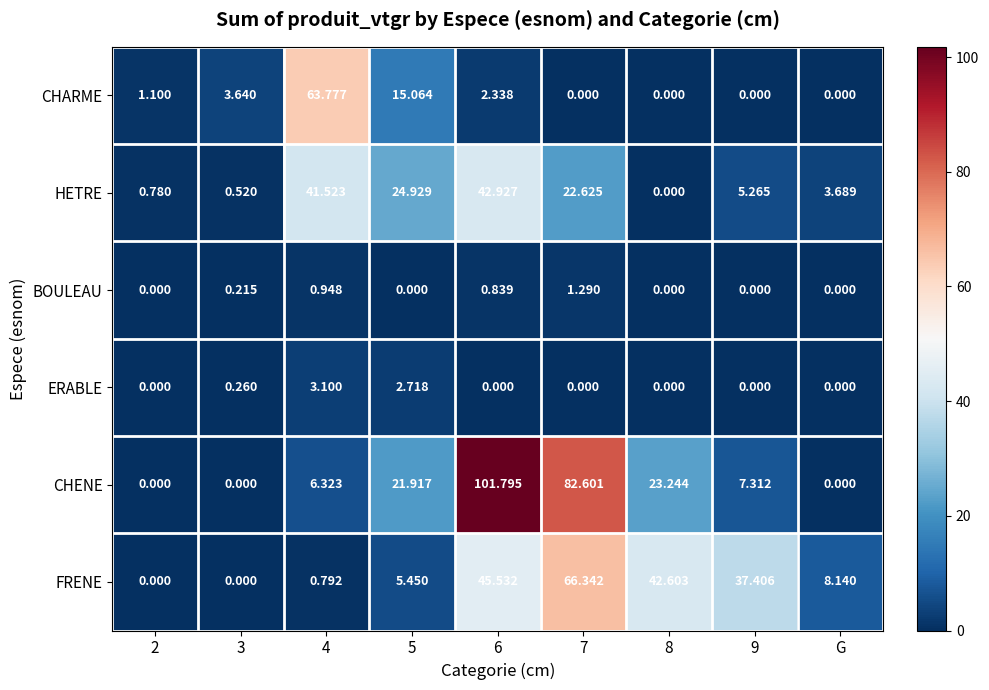

Between 2 and 7, which series saw the biggest shift?

CHENE